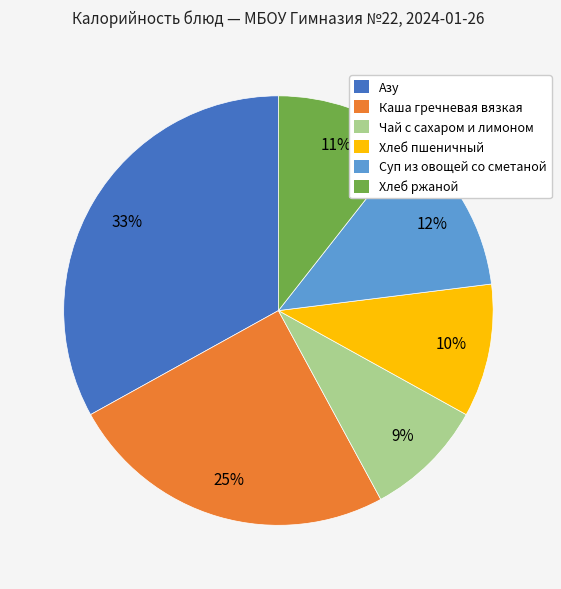

What percentage is the Каша гречневая вязкая slice, to the nearest percent?

25%